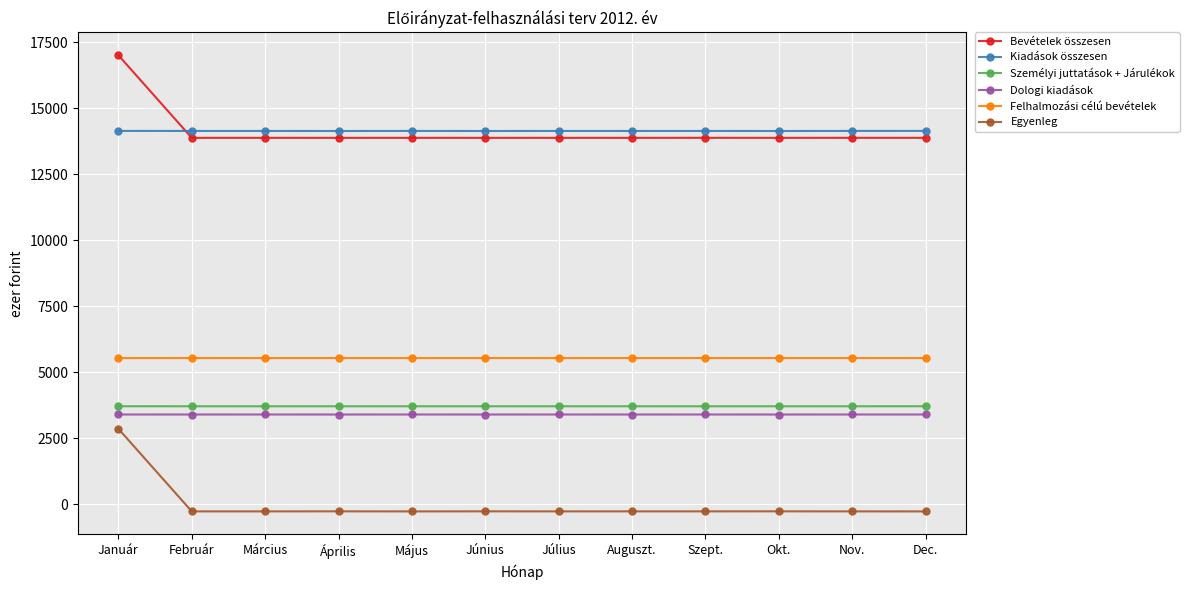

At which category does the chart reach its peak across all series?

Január